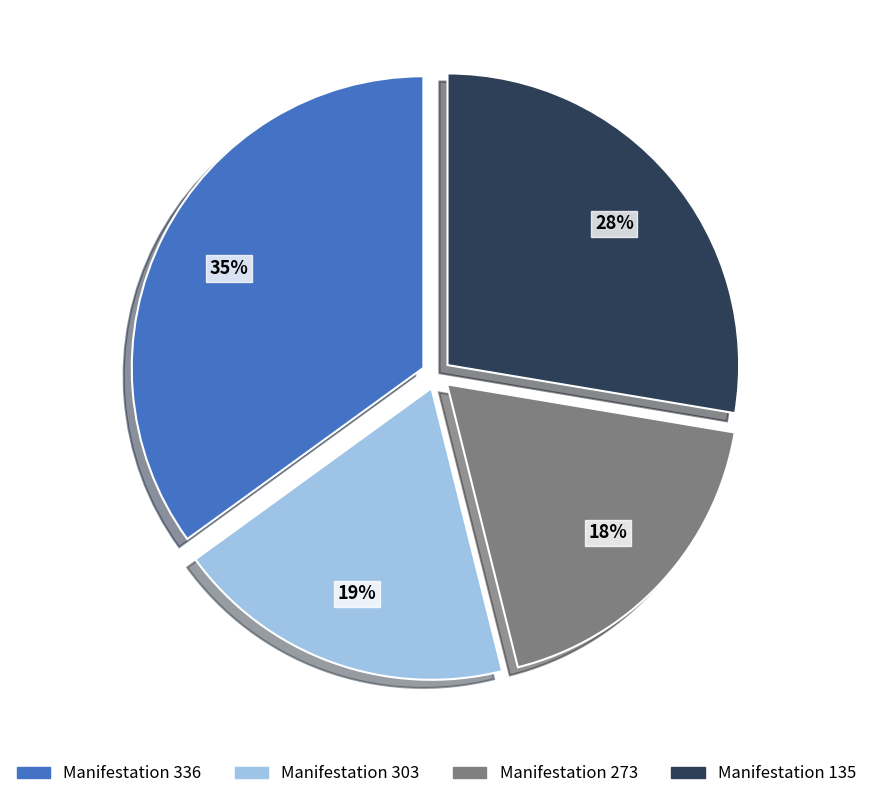

Combined, do Manifestation 273 and Manifestation 135 account for over 50%?

No